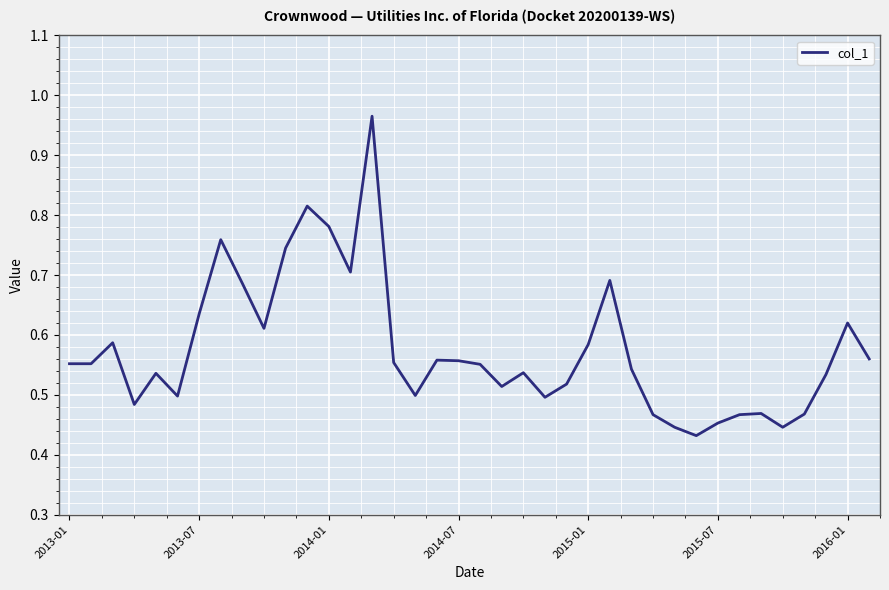

What is the minimum value shown in the chart?

0.4